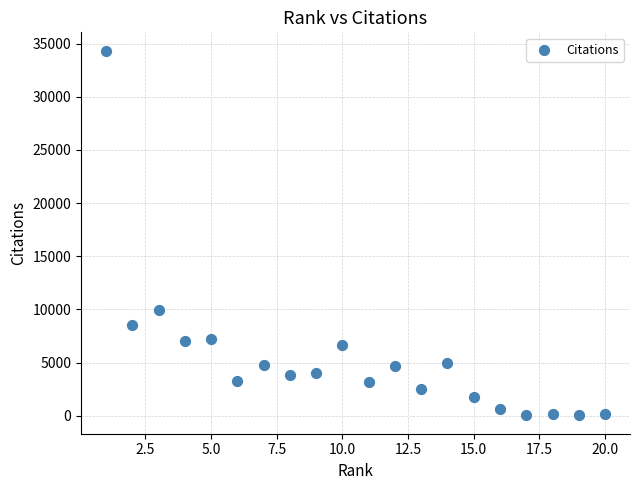

What is the range of Y values (max minus min)?

34329